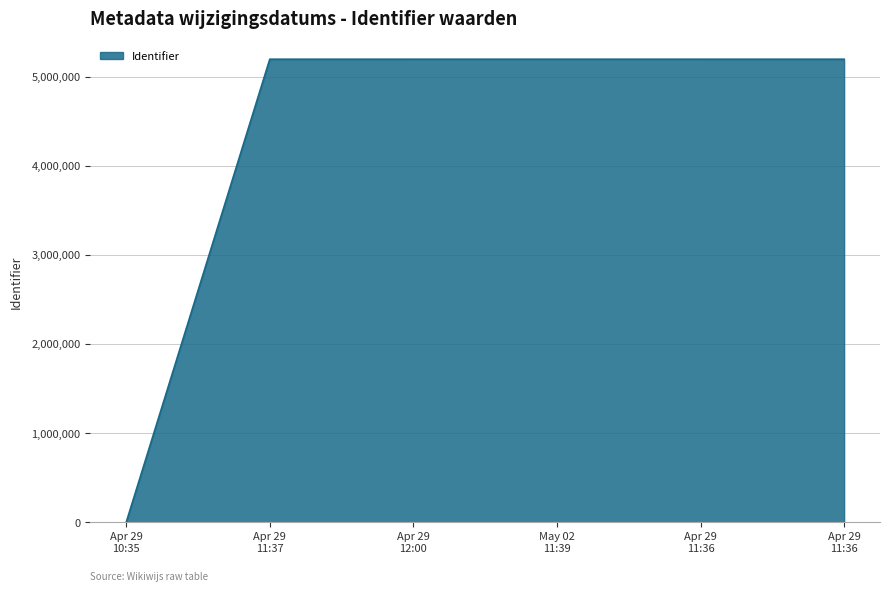

Count the number of data series in this chart.

1